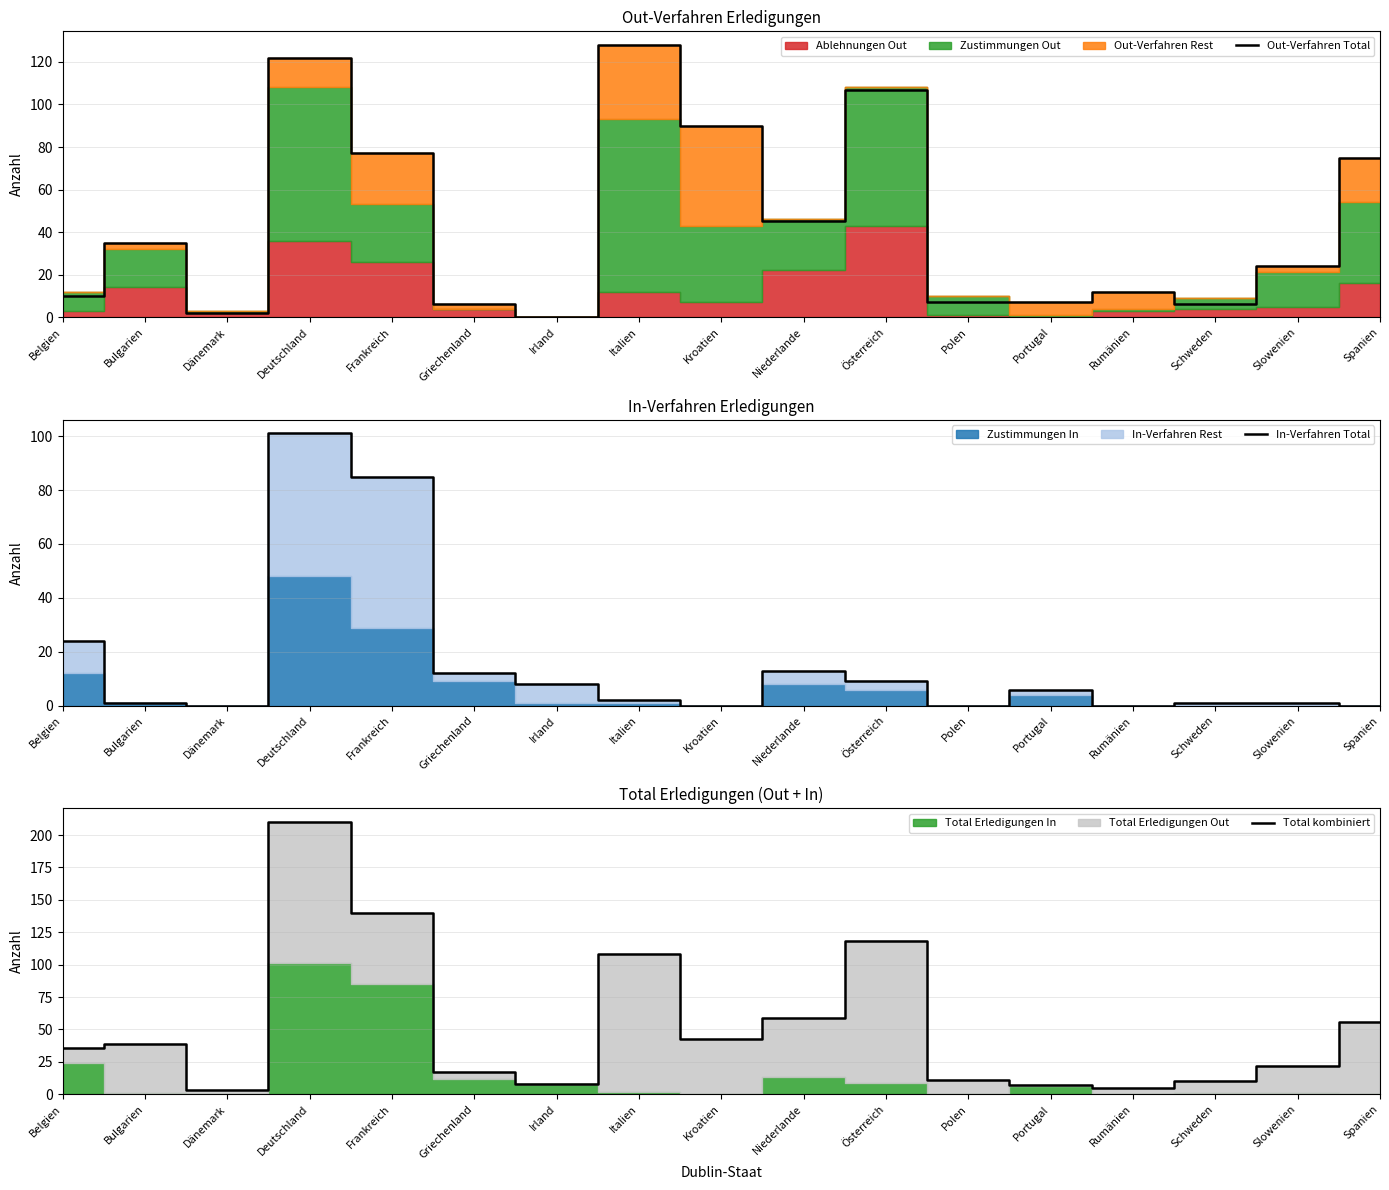

Reading left to right, transcribe all the data shown in this chart.

Out-Verfahren Total: 10	35	2	122	77	6	0	128	90	45	107	7	7	12	6	24	75
In-Verfahren Total: 24	1	0	101	85	12	8	2	0	13	9	0	6	0	1	1	0
Total kombiniert: 36	39	3	210	140	17	8	108	43	59	118	11	7	5	10	22	56